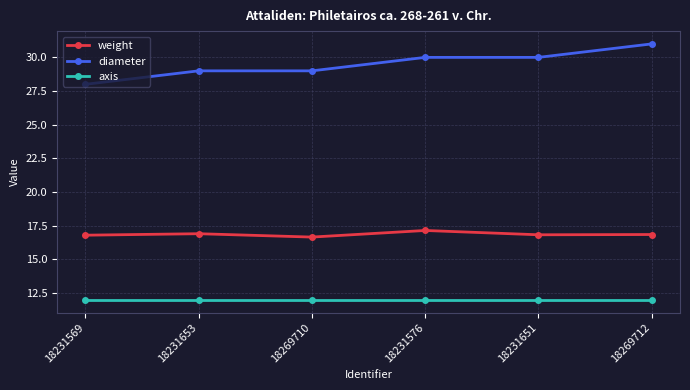

What position from the right is 18231569?

6